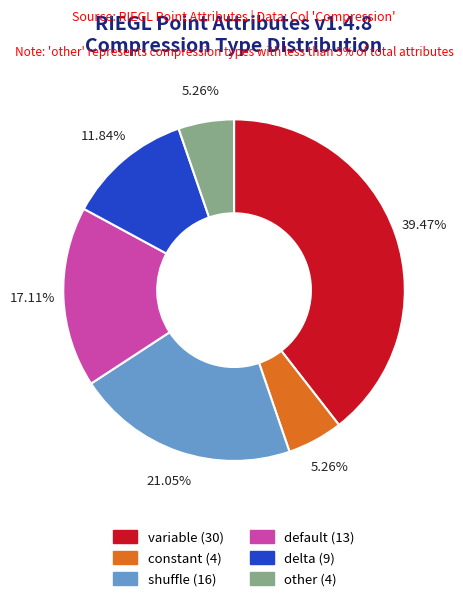

To the nearest percent, what is the difference between the largest and smallest slice percentages?

34%